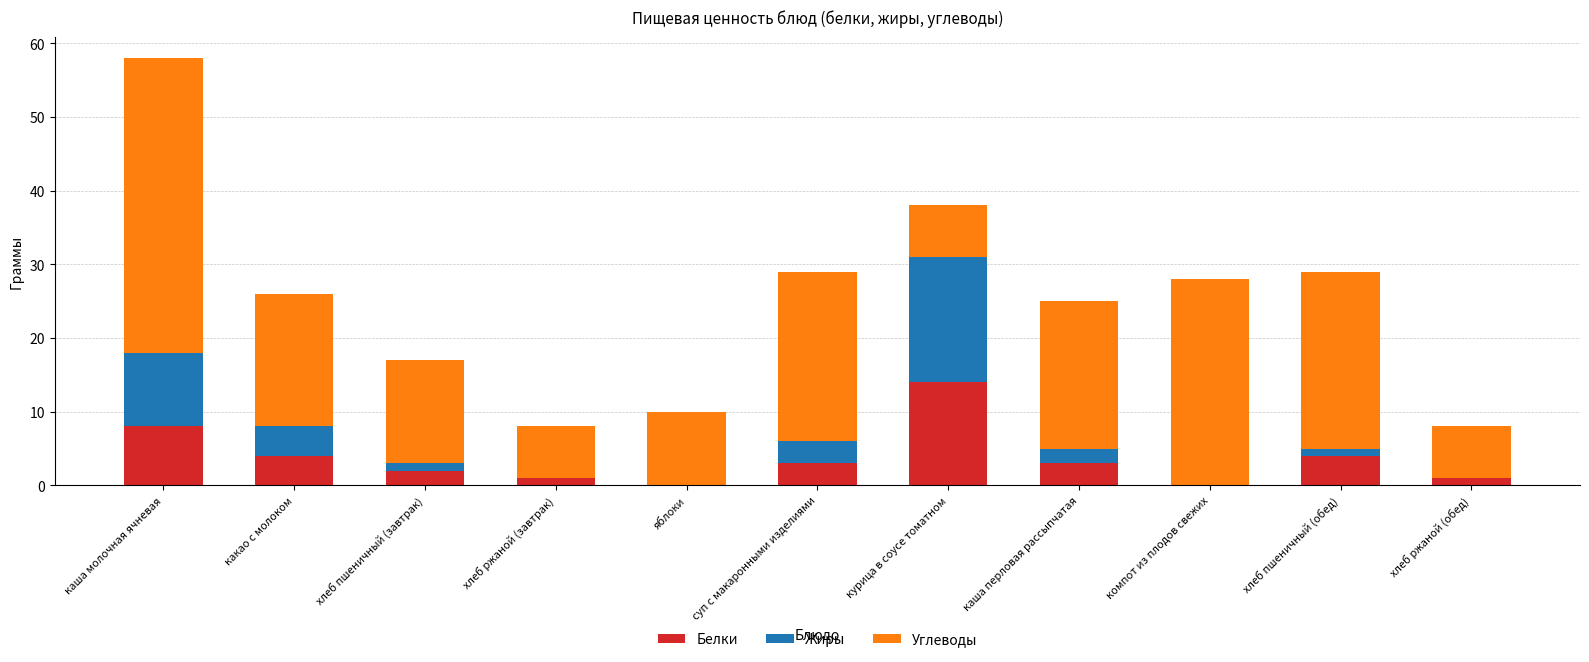

The value of Белки at каша перловая рассыпчатая is 3. True or false?

True